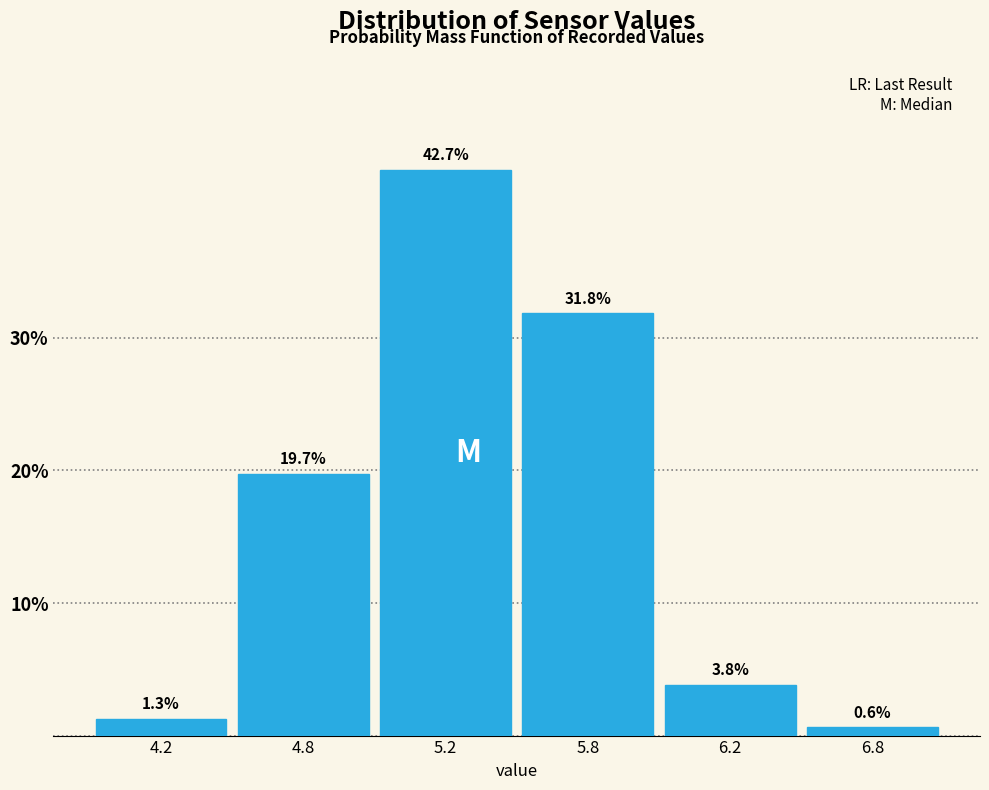

Reading left to right, list all the values displayed in this chart.

1.3	19.7	42.7	31.8	3.8	0.6